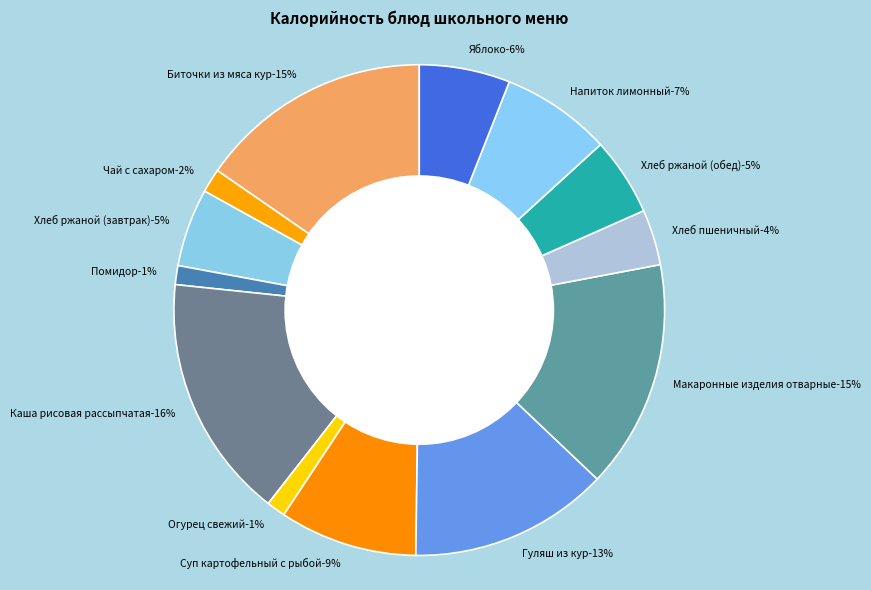

To the nearest percent, what is the difference between the largest and smallest slice percentages?

15%